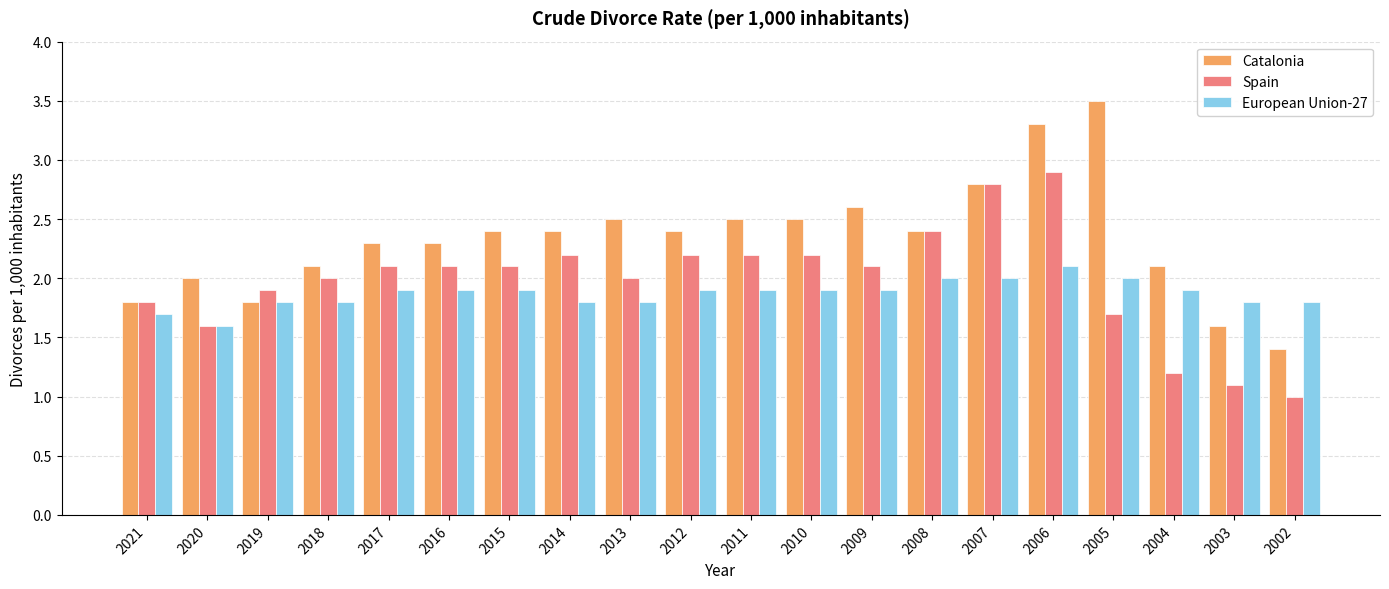

What is the value of the Catalonia bar at the 4th from the left?

2.1